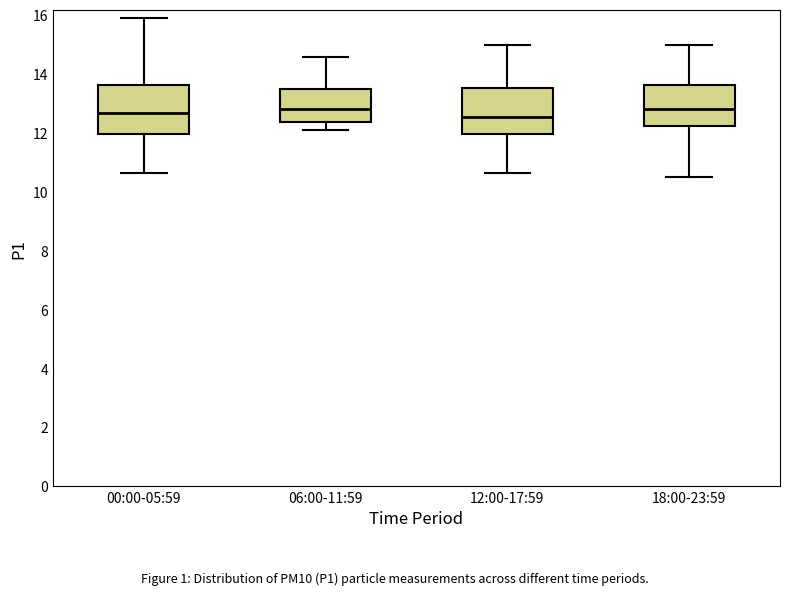

Reading left to right, read every box against the y-axis: the position of its median line, the range the box covers, and the ends of its whiskers. The values are not printed on the chart, so give them approximately, as read against the axis.

00:00-05:59: median 12.6, box 12.0 to 13.6, whiskers 10.6 to 15.8
06:00-11:59: median 12.8, box 12.4 to 13.4, whiskers 12.0 to 14.6
12:00-17:59: median 12.6, box 12.0 to 13.6, whiskers 10.6 to 15.0
18:00-23:59: median 12.8, box 12.2 to 13.6, whiskers 10.6 to 15.0